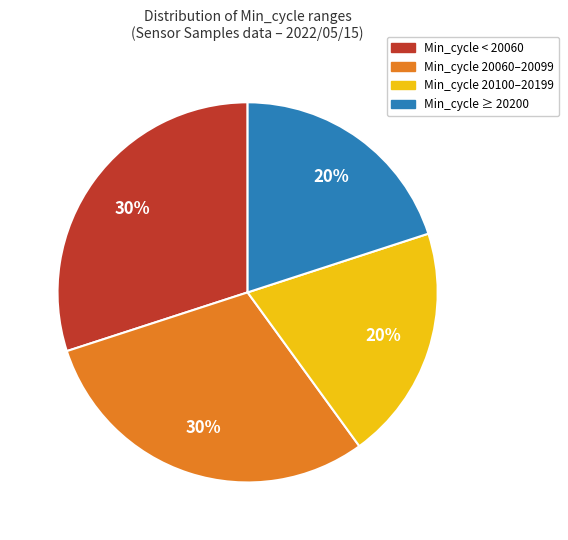

Is there a majority slice in this chart?

No